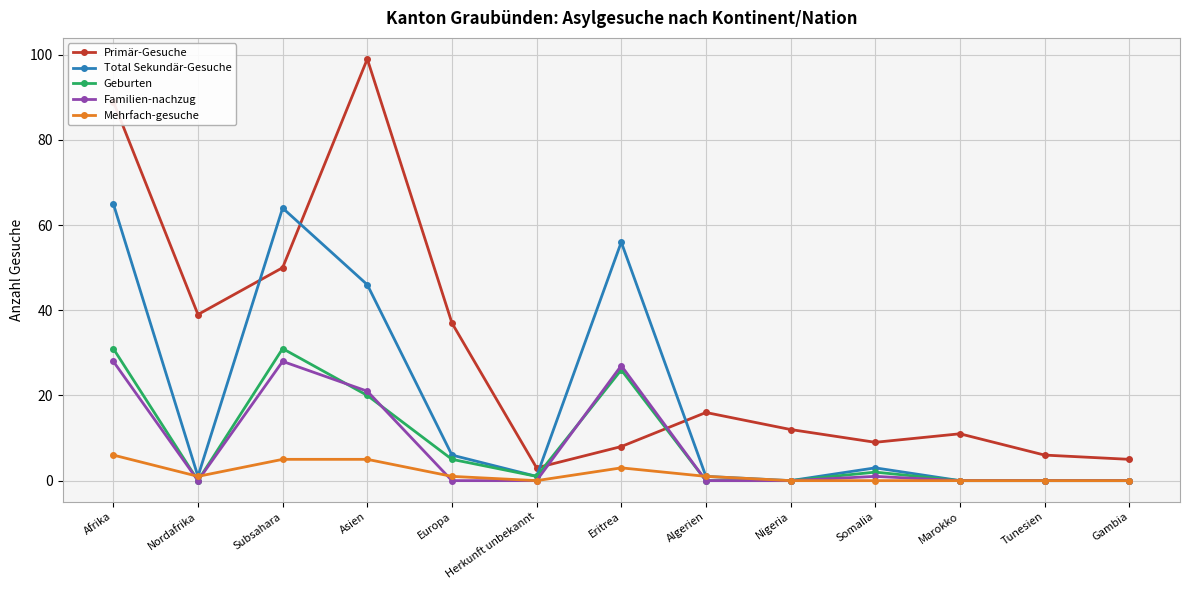

At which category does Total Sekundär-Gesuche reach its first local peak?

Subsahara